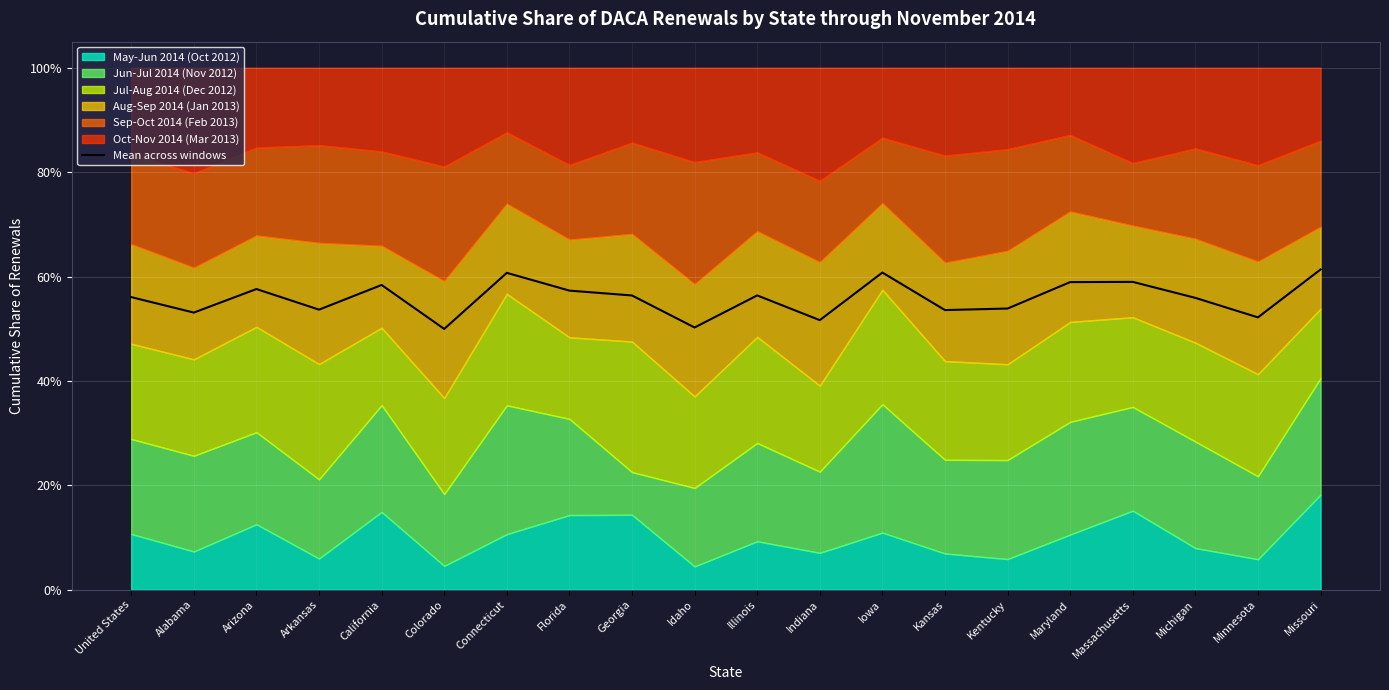

True or false: the data shows 0.6 at United States.

True